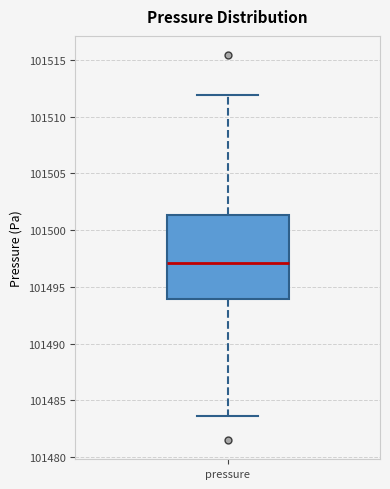

Transcribe this box plot: give where the median line is, the range the box spans, and where the two whiskers end, as read against the y-axis. The values are not printed on the chart, so give them approximately, as read against the axis.

median 101497.0, box 101494.0 to 101501.5, whiskers 101483.5 to 101512.0